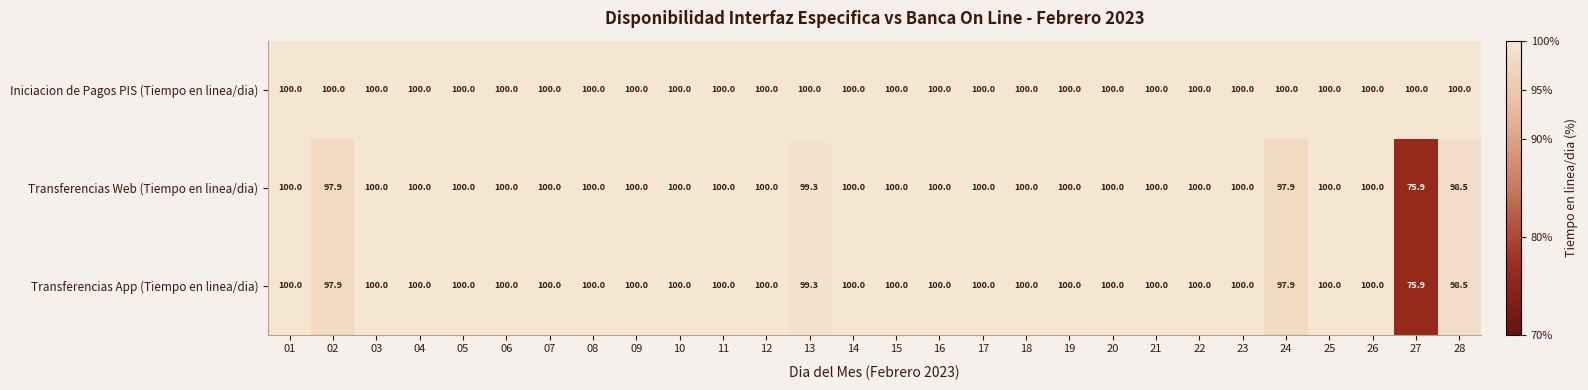

What is the difference between the Transferencias Web (Tiempo en linea/dia) values at 25 and 28?

1.5